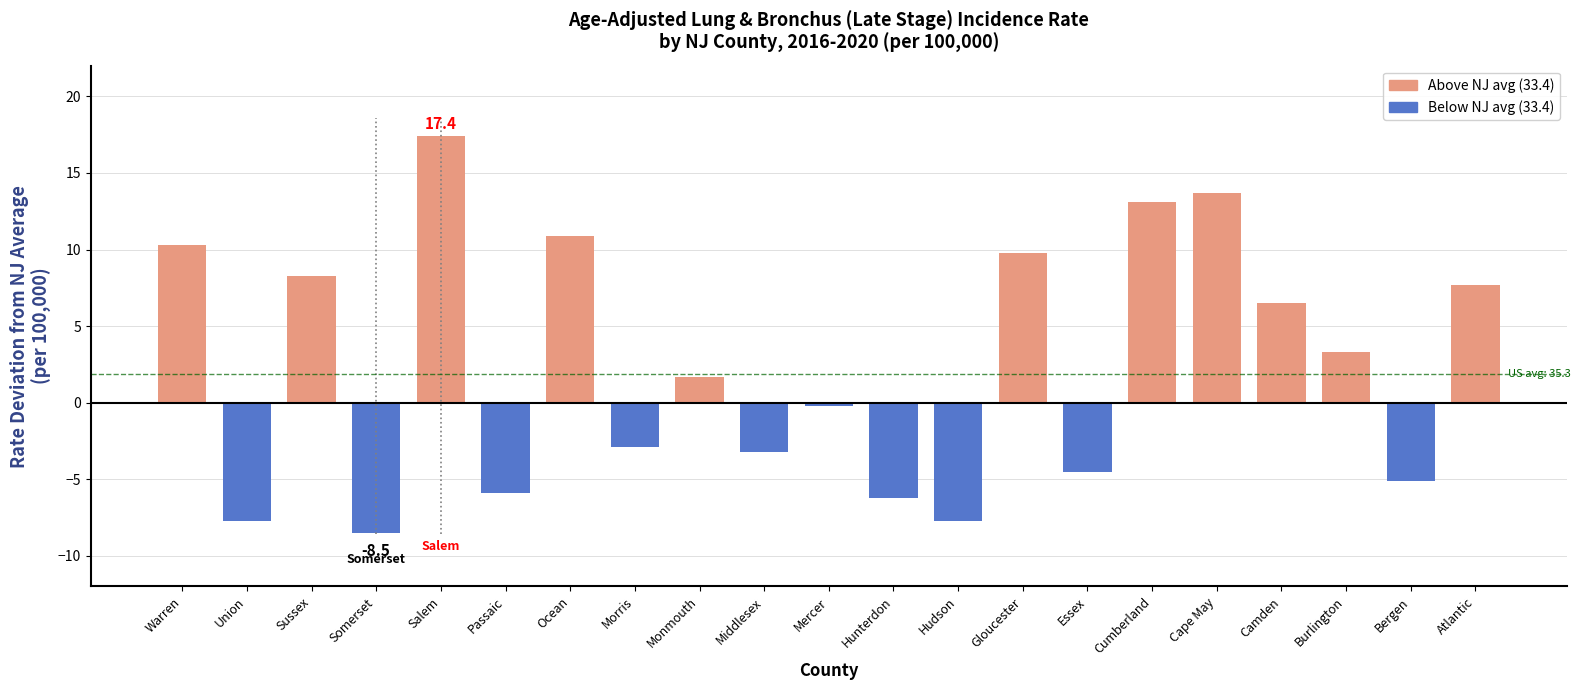

Reading left to right, list all the values displayed in this chart.

Warren=10.3	Union=-7.7	Sussex=8.3	Somerset=-8.5	Salem=17.4	Passaic=-5.9	Ocean=10.9	Morris=-2.9	Monmouth=1.7	Middlesex=-3.2	Mercer=-0.2	Hunterdon=-6.2	Hudson=-7.7	Gloucester=9.8	Essex=-4.5	Cumberland=13.1	Cape May=13.7	Camden=6.5	Burlington=3.3	Bergen=-5.1	Atlantic=7.7